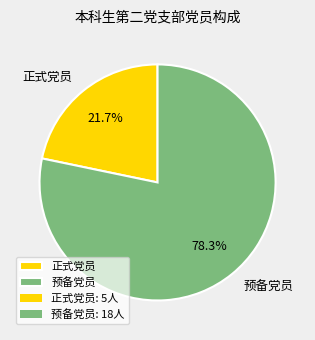

Which slice represents more than half of the pie?

预备党员